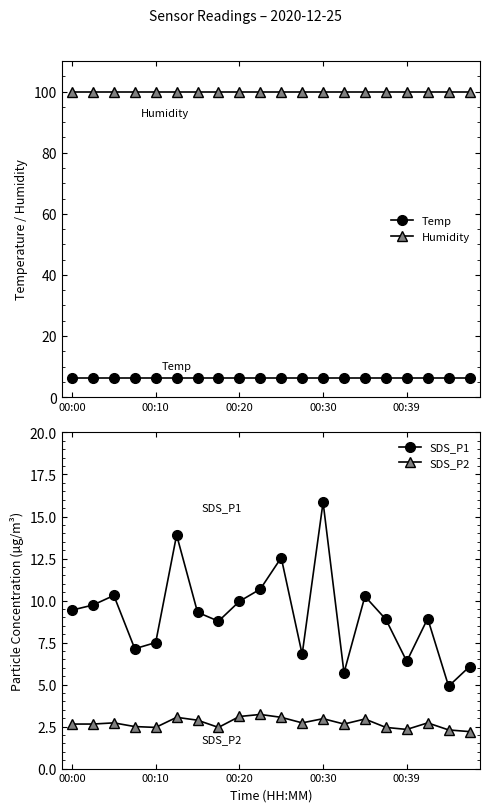

Reading left to right, list all the values displayed in this chart.

Temp: 6.2	6.2	6.2	6.2	6.2	6.2	6.2	6.2	6.2	6.2	6.2	6.2	6.2	6.2	6.2	6.2	6.2	6.2	6.2	6.2
Humidity: 99.9	99.9	99.9	99.9	99.9	99.9	99.9	99.9	99.9	99.9	99.9	99.9	99.9	99.9	99.9	99.9	99.9	99.9	99.9	99.9
SDS_P1: 9.4	9.7	10.3	7.1	7.5	13.9	9.3	8.8	9.9	10.7	12.6	6.8	15.8	5.7	10.2	8.9	6.4	8.9	4.9	6.1
SDS_P2: 2.6	2.6	2.7	2.5	2.5	3.0	2.9	2.5	3.1	3.2	3.0	2.7	3.0	2.6	3.0	2.5	2.3	2.7	2.3	2.2